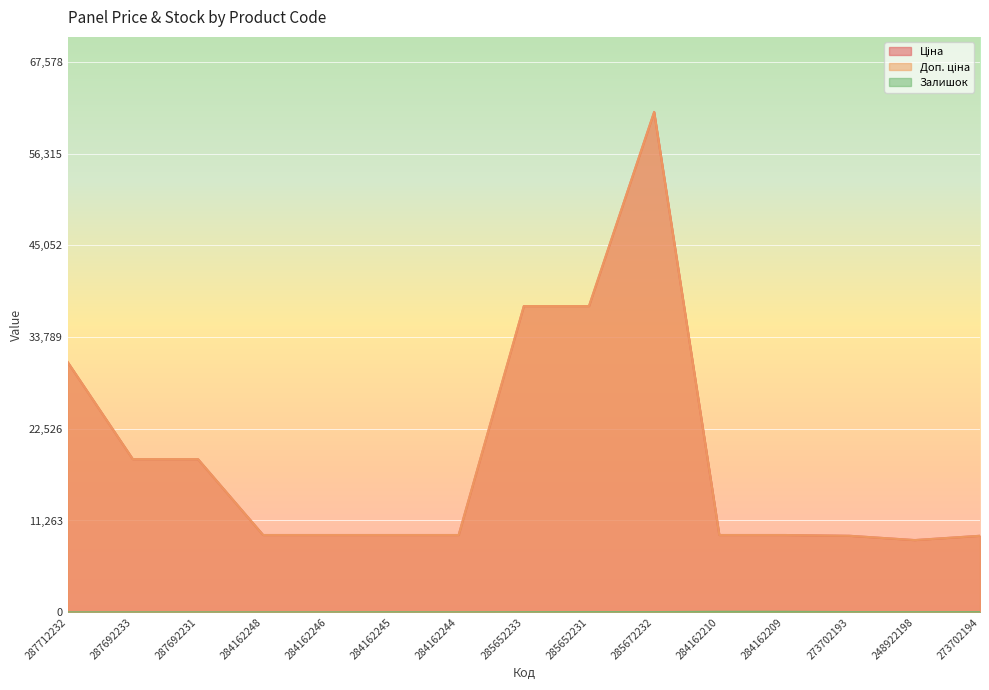

Is the value of Залишок at 287712232 greater than the value of Доп. ціна at 284162245?

No